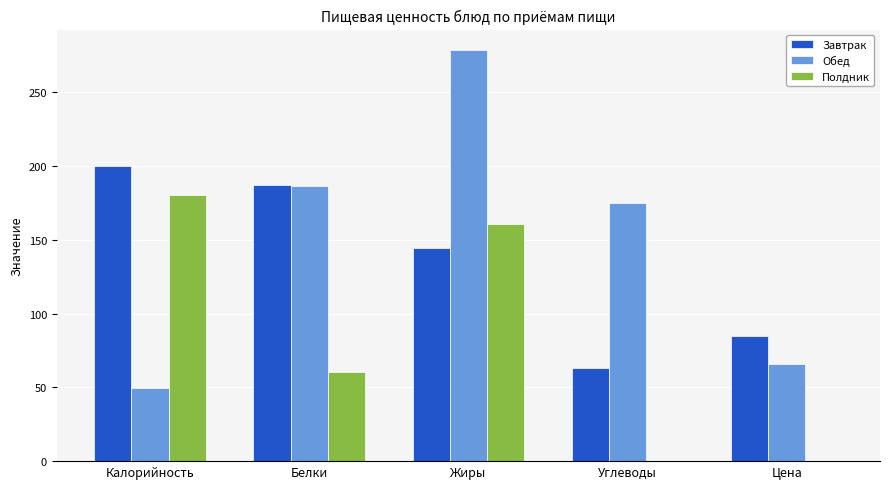

Is it true that Полдник equals 111.2 at Углеводы?

False